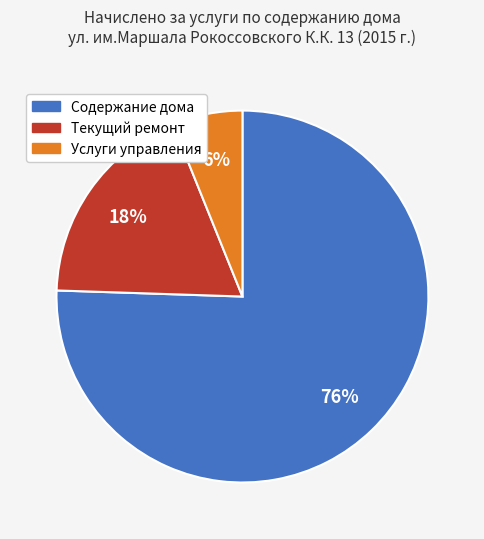

Between Услуги управления and Текущий ремонт, which is larger?

Текущий ремонт